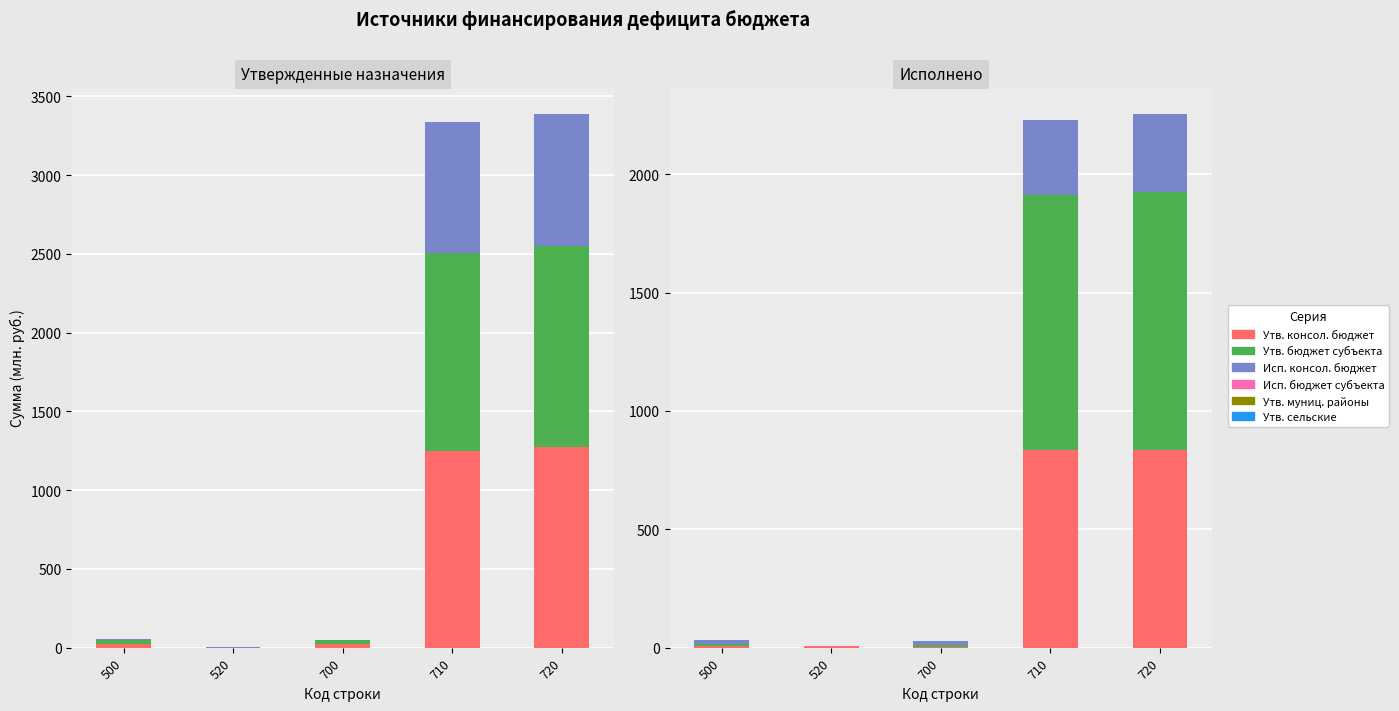

At which category is the sum across all series the highest?

720